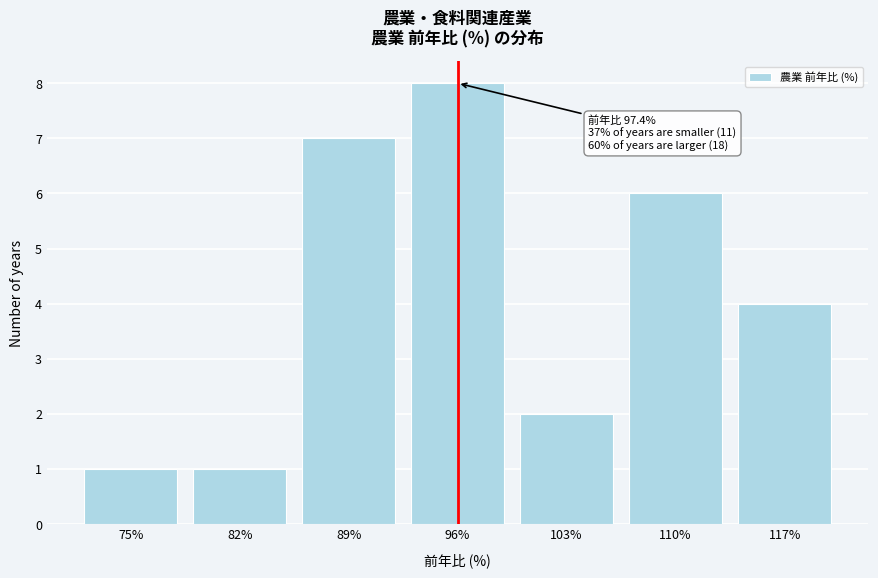

Reading left to right, transcribe all the data shown in this chart.

1	1	7	8	2	6	4